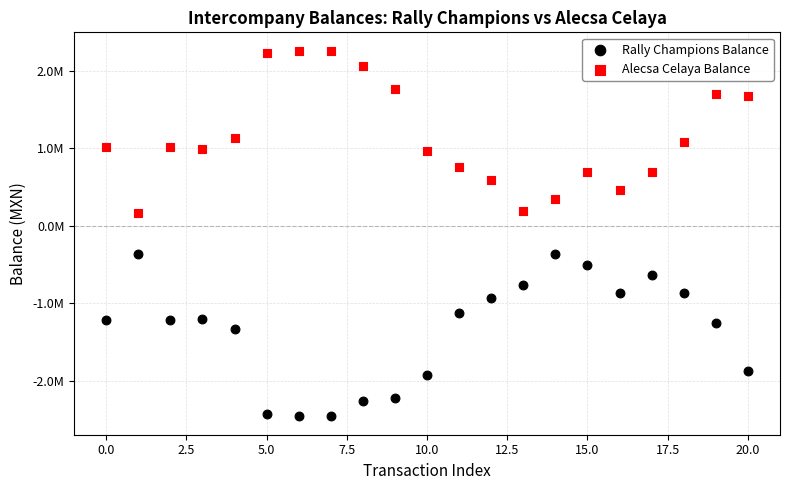

Which series contains the highest Y value?

Alecsa Celaya Balance